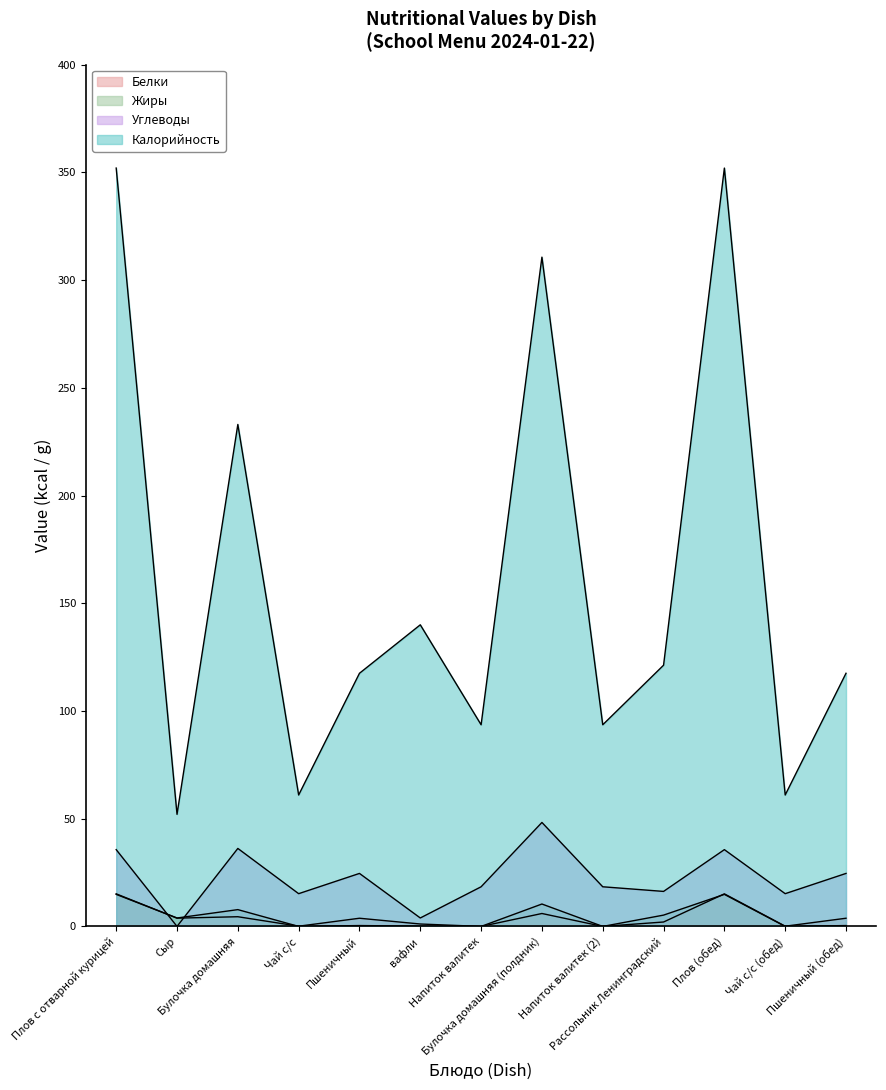

Rank the series by their maximum value, from highest to lowest.

Калорийность, Углеводы, Белки, Жиры